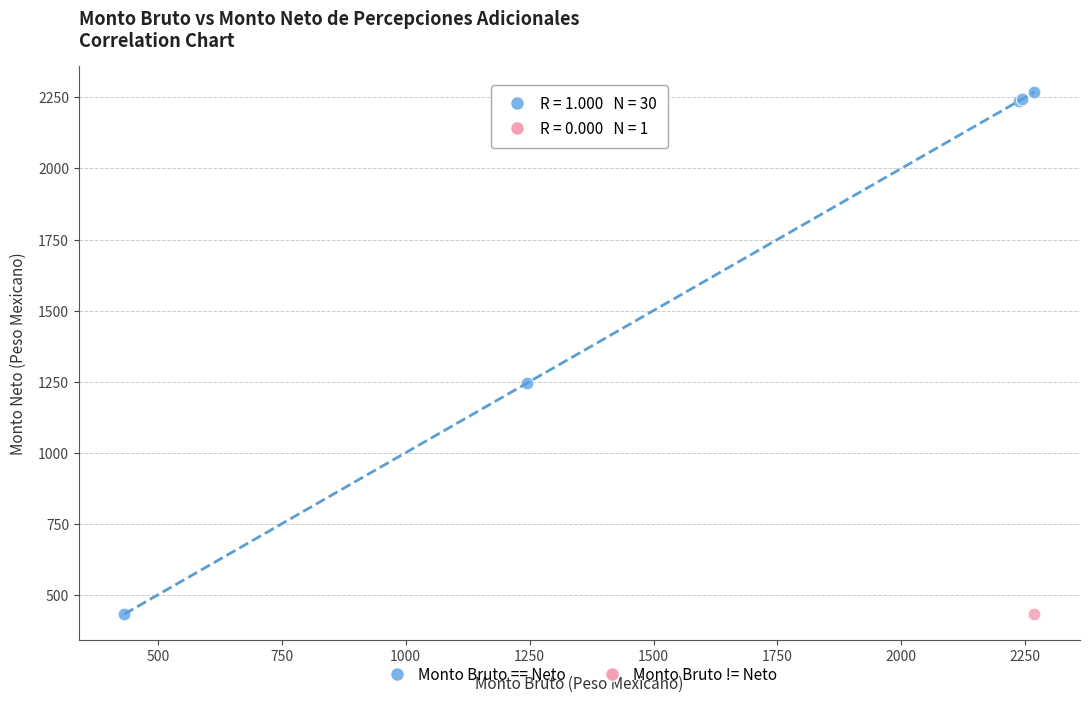

What are all the series names shown in the legend?

Monto Bruto == Neto, Monto Bruto != Neto